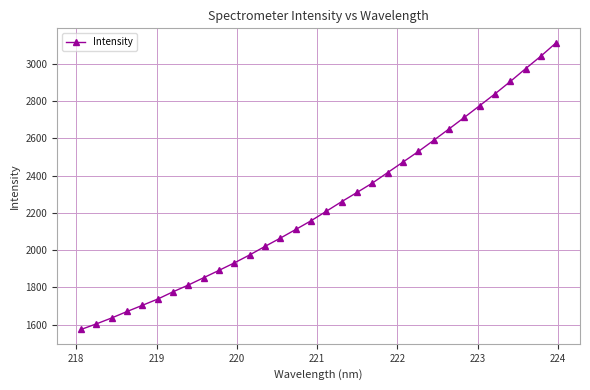

What is the difference between the maximum and minimum values?

1538.1